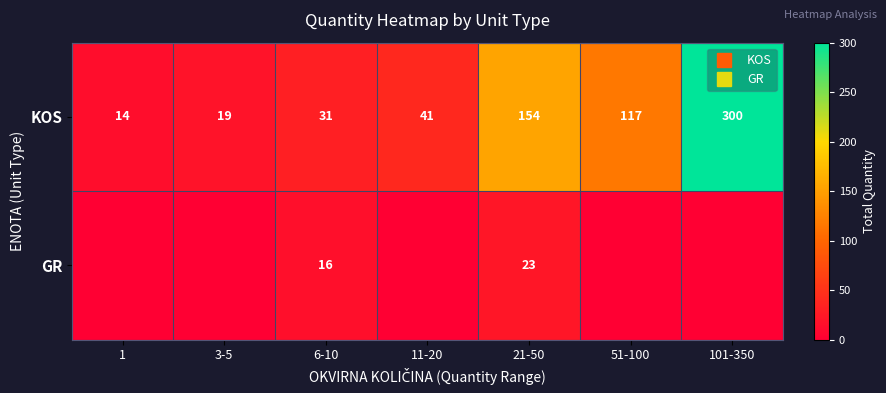

Which series has the widest spread of values?

KOS